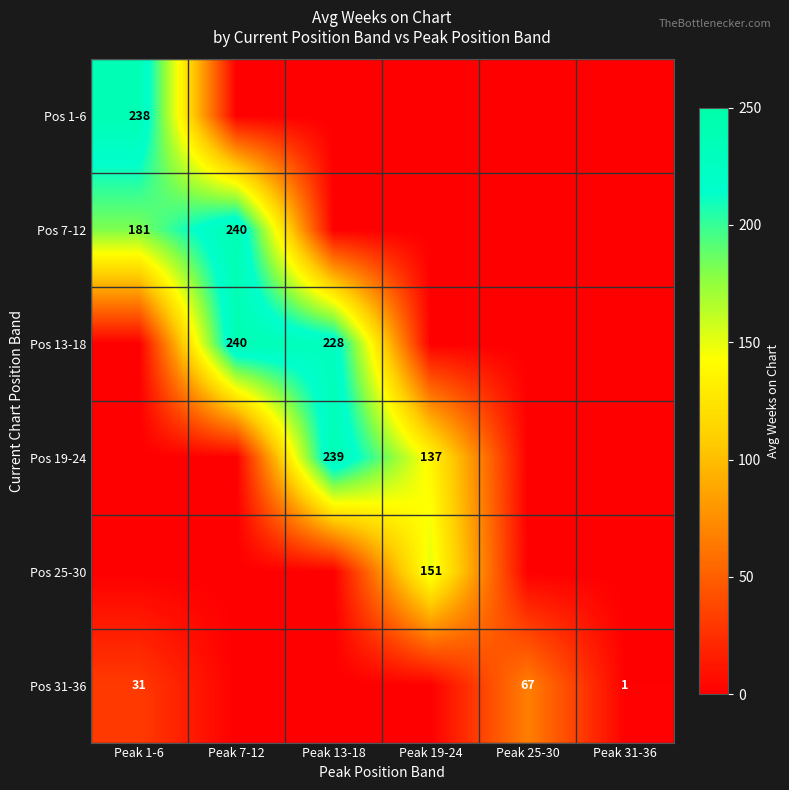

Is the value of Pos 13-18 at Peak 13-18 greater than the value of Pos 7-12 at Peak 1-6?

Yes